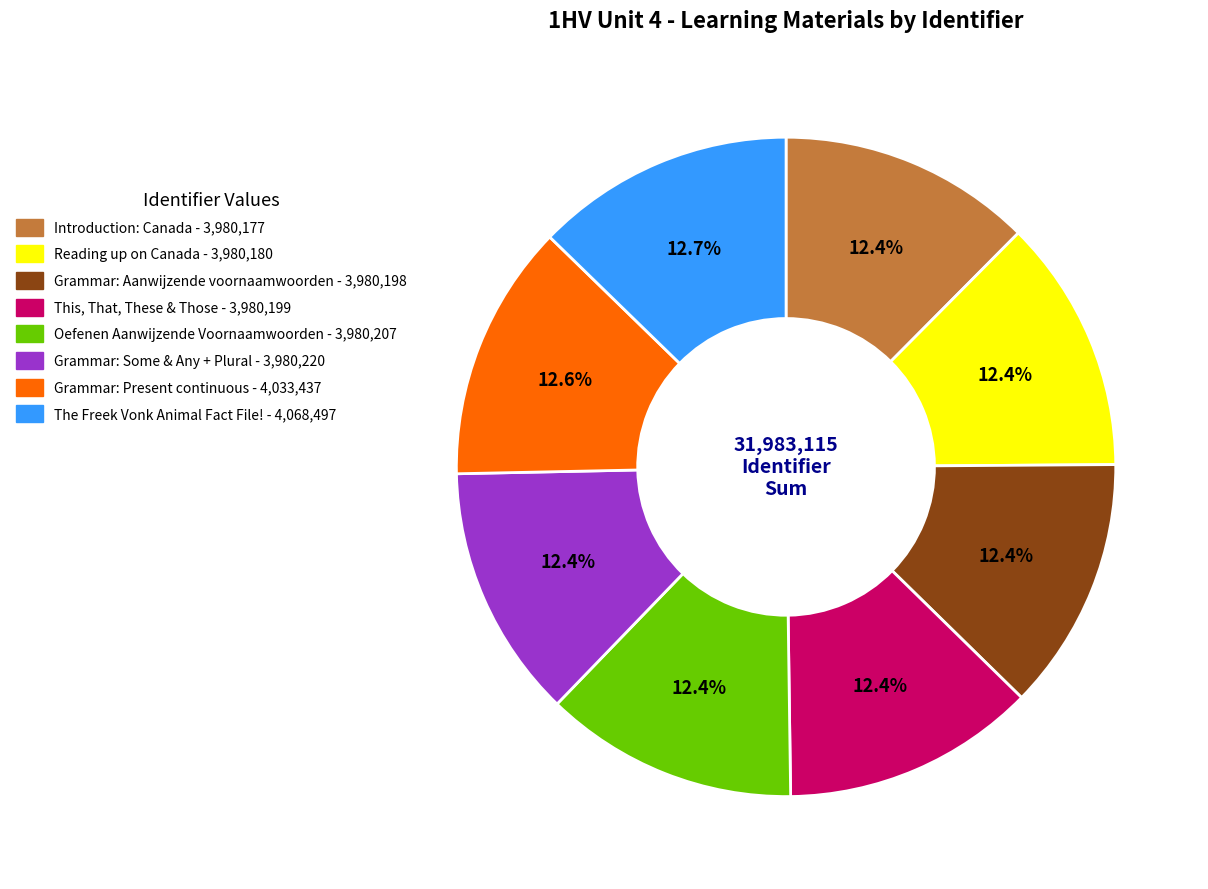

Is there a majority slice in this chart?

No